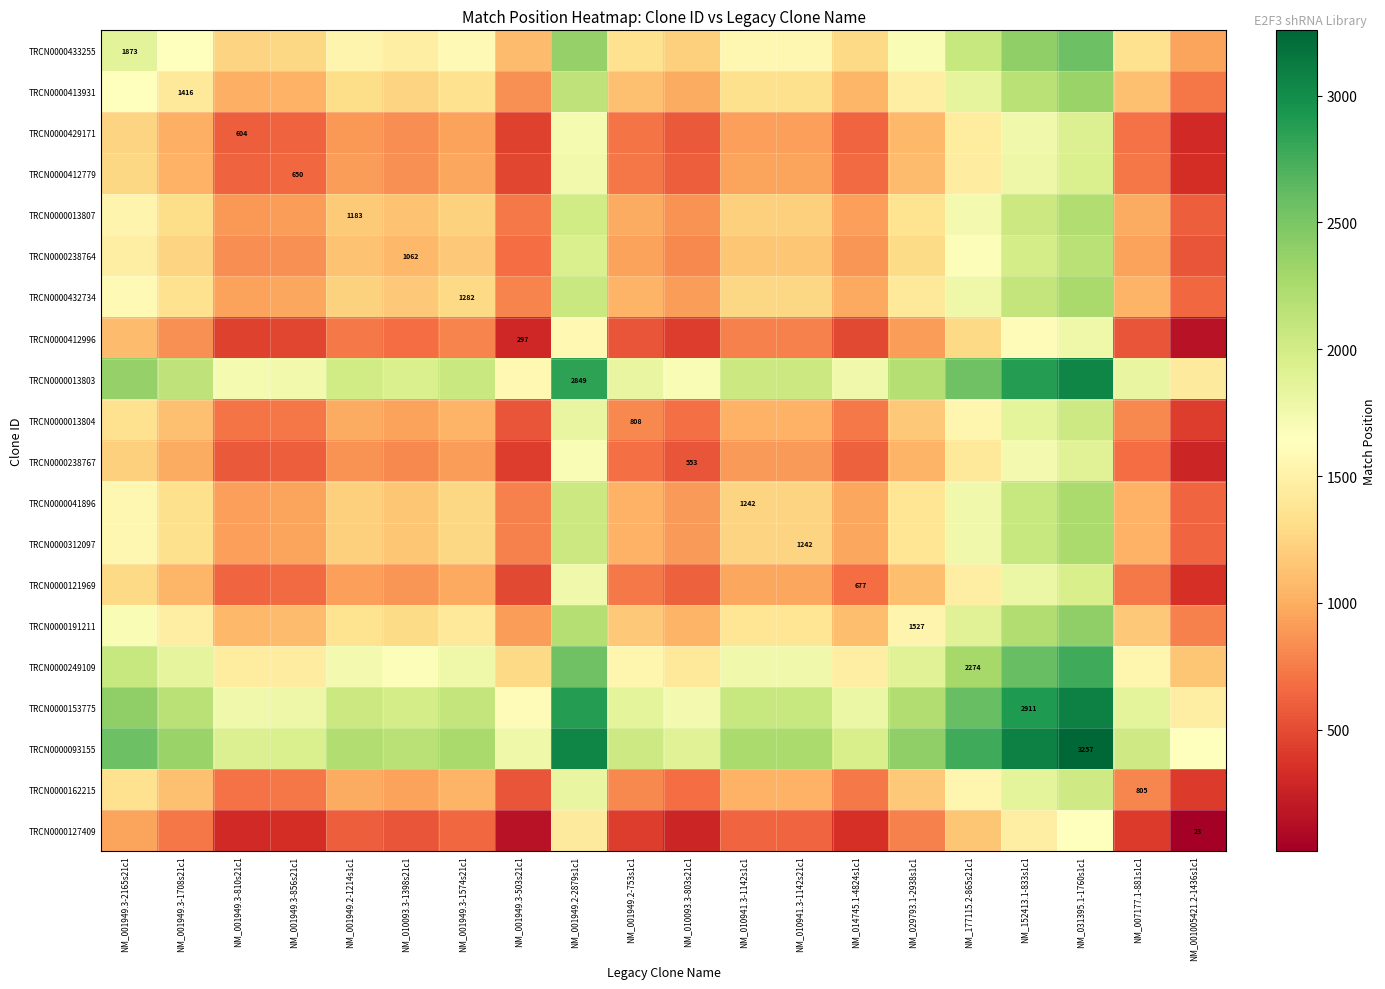

The value of TRCN0000312097 at NM_010941.3-1142s21c1 is 651.7. True or false?

False